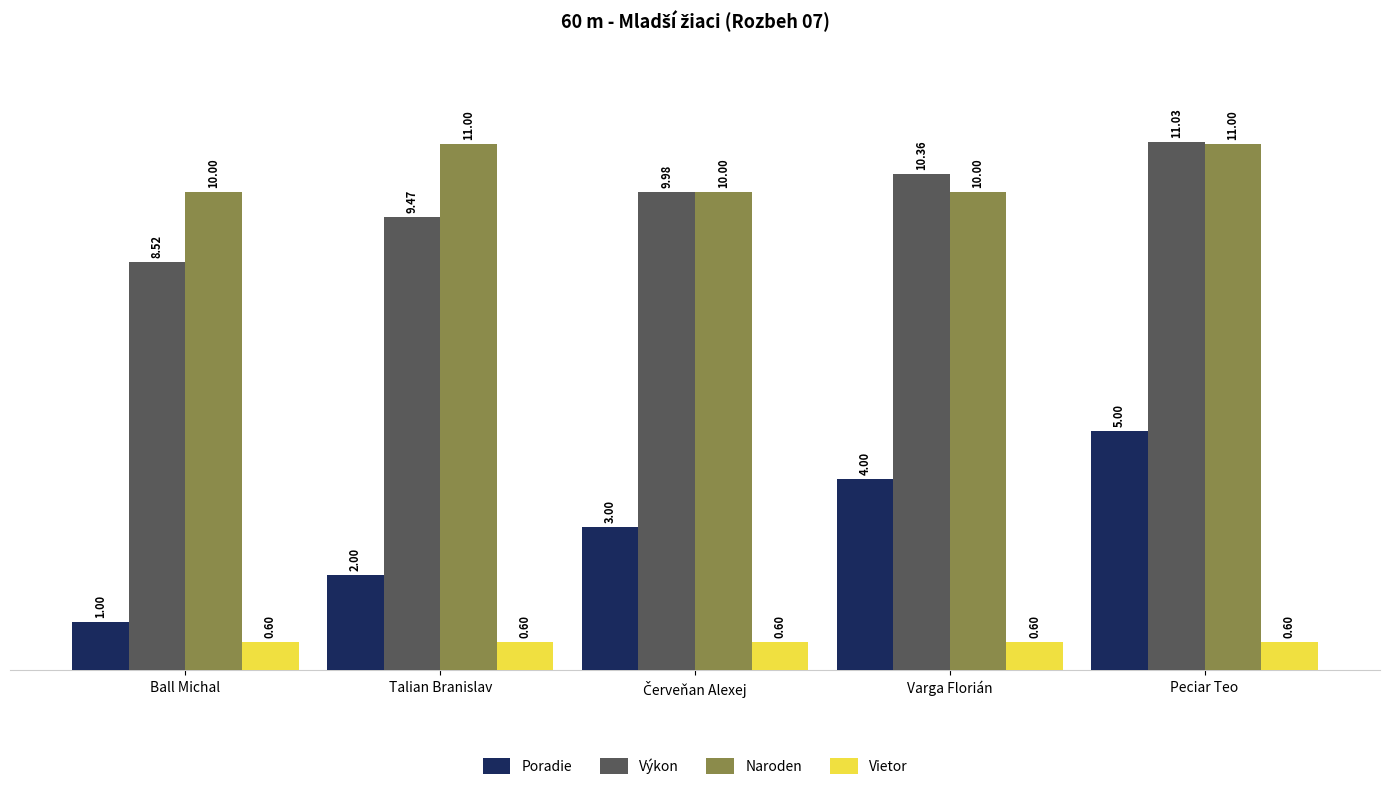

What is the difference between the Výkon values at Ball Michal and Peciar Teo?

2.5